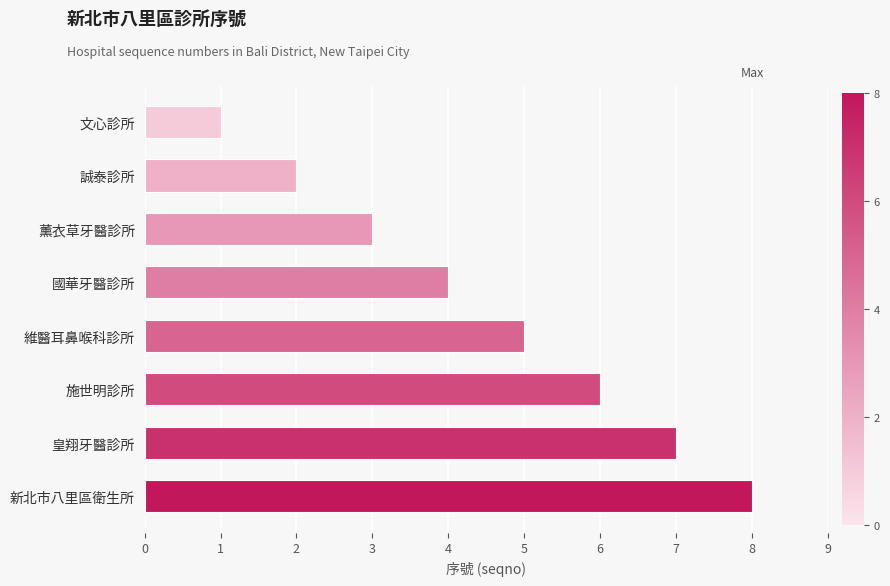

What is the greatest value displayed?

8